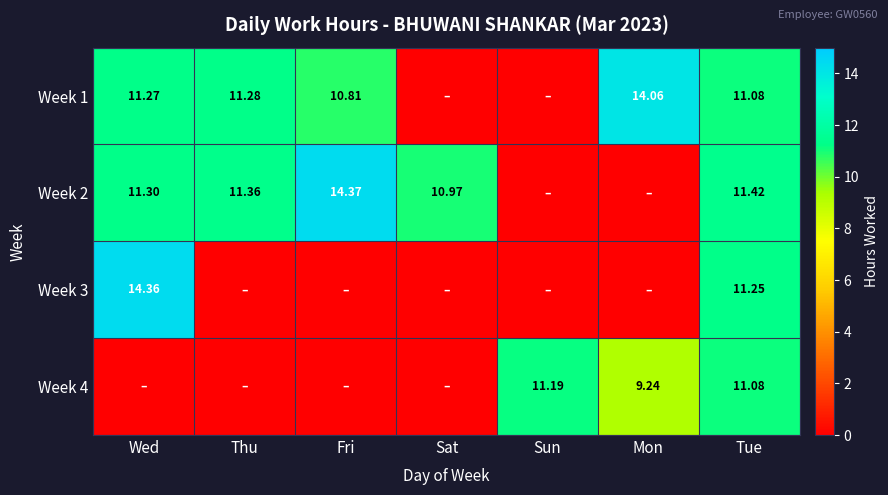

At which category does the chart reach its minimum across all series?

Sat